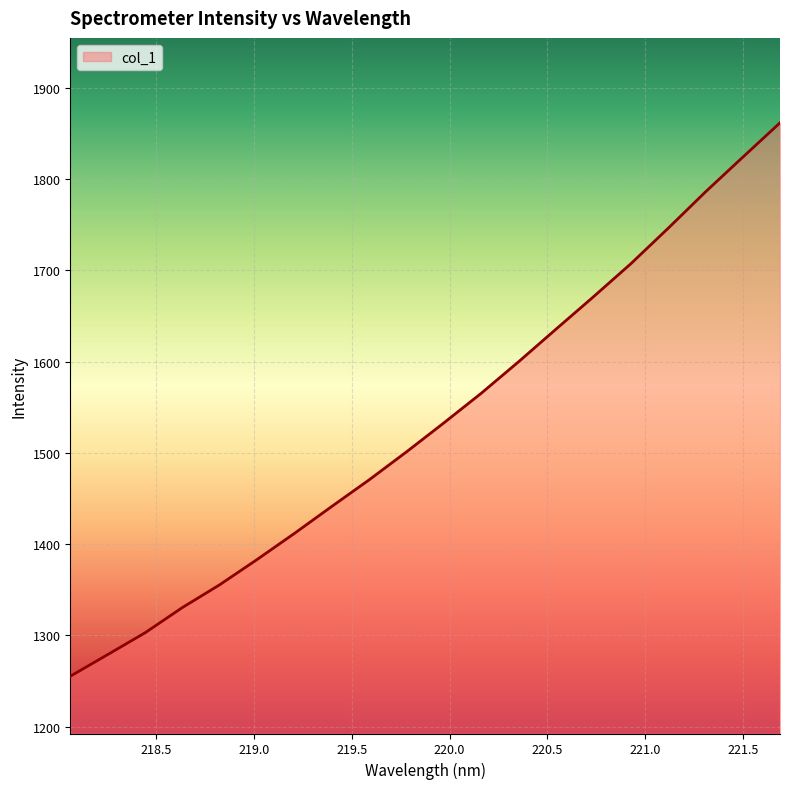

What is the smallest value displayed?

1255.1